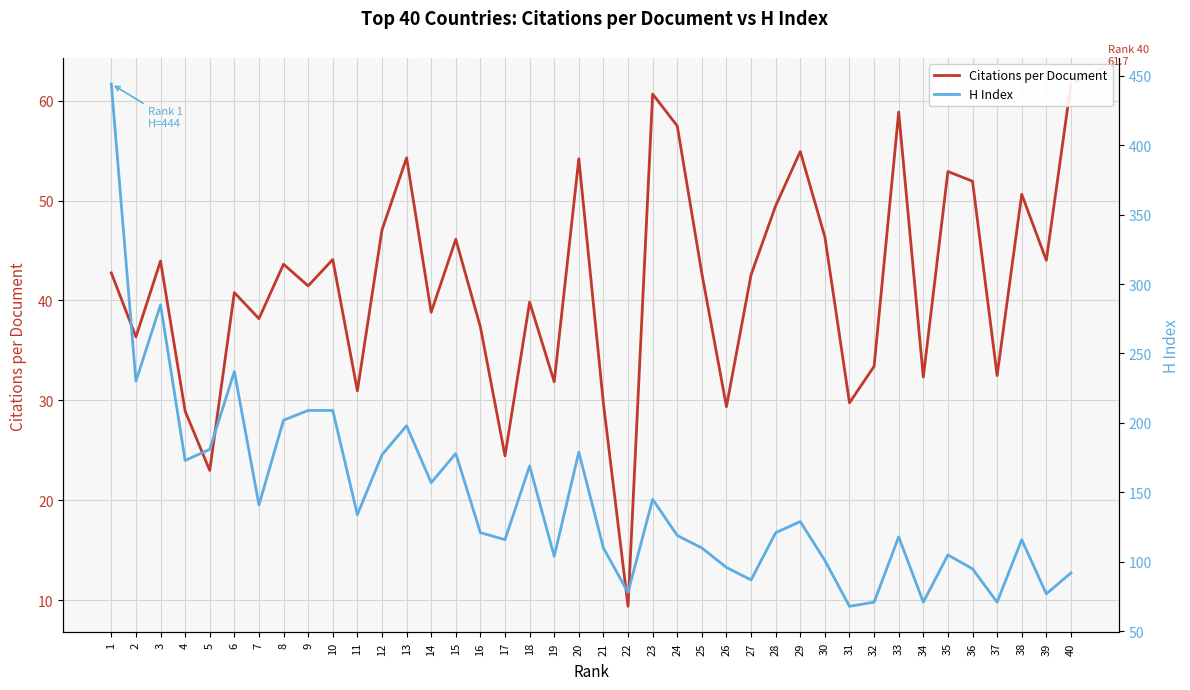

Which label corresponds to the largest value in the chart?

1